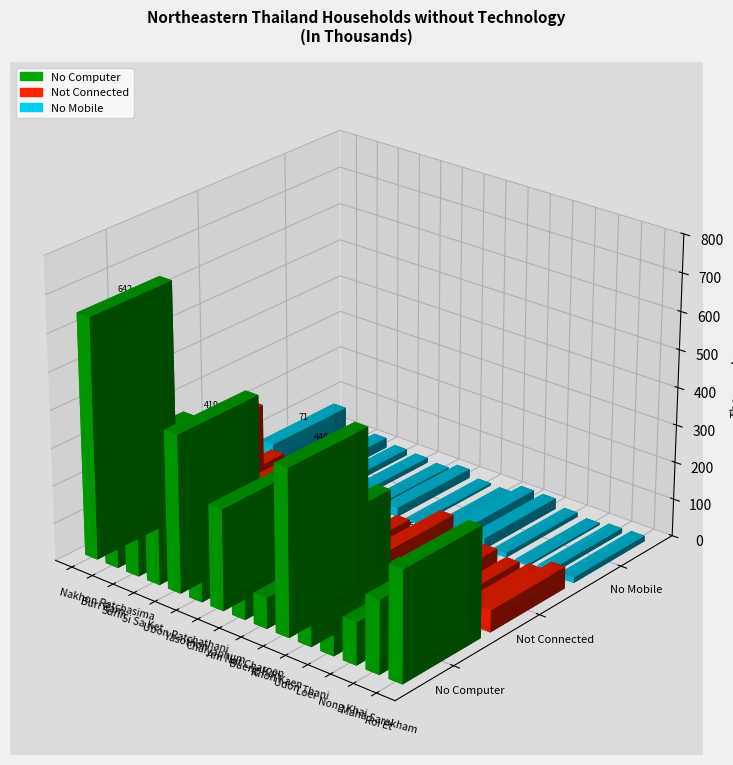

What is the average value of the No Computer series?

264.6